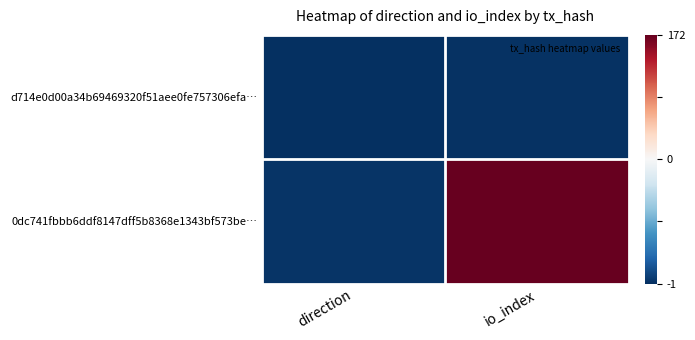

Between direction and io_index, which is larger?

io_index